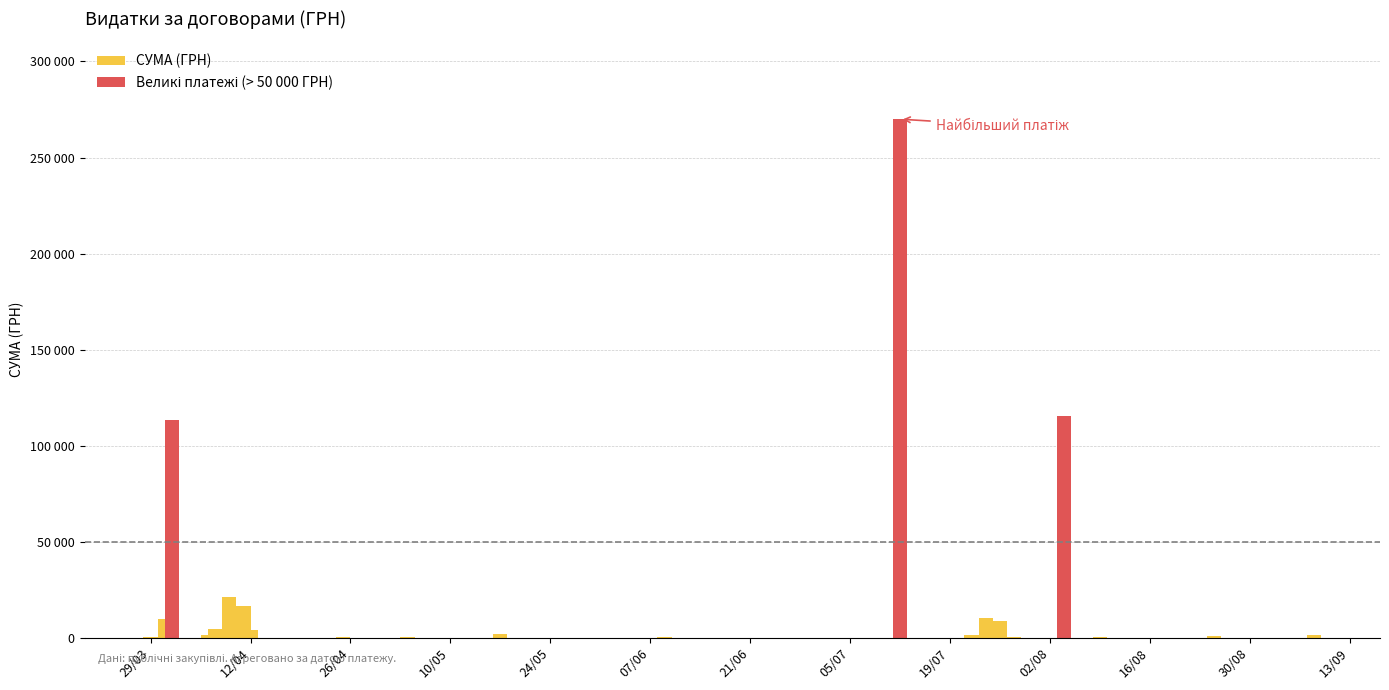

True or false: the data shows 3261.3 at 11.04.2016.

False